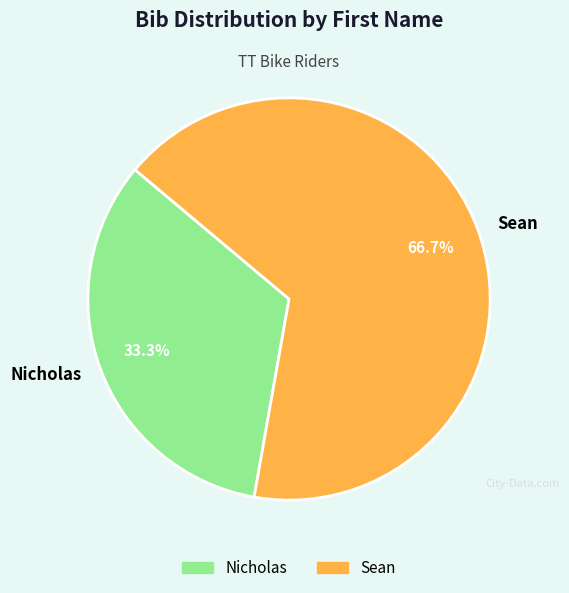

How many segments does this pie chart have?

2